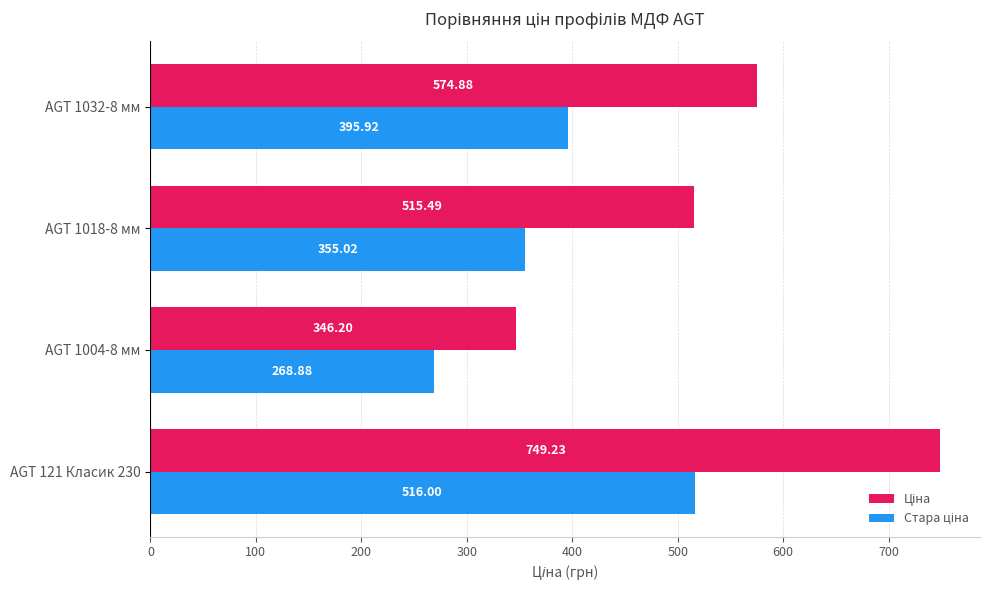

What is the difference between the highest and lowest values at AGT 1018-8 мм?

160.5